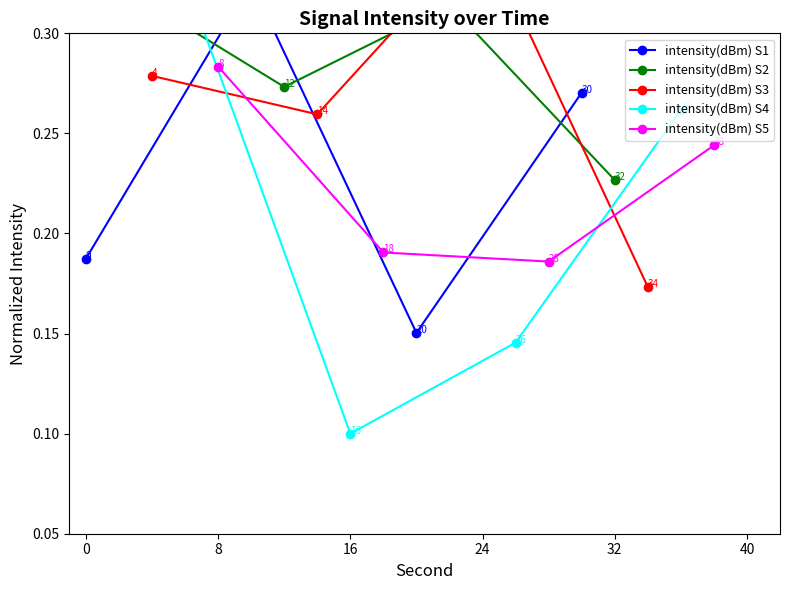

What is the difference between the second highest and second lowest values in the intensity(dBm) S5 series?

0.1